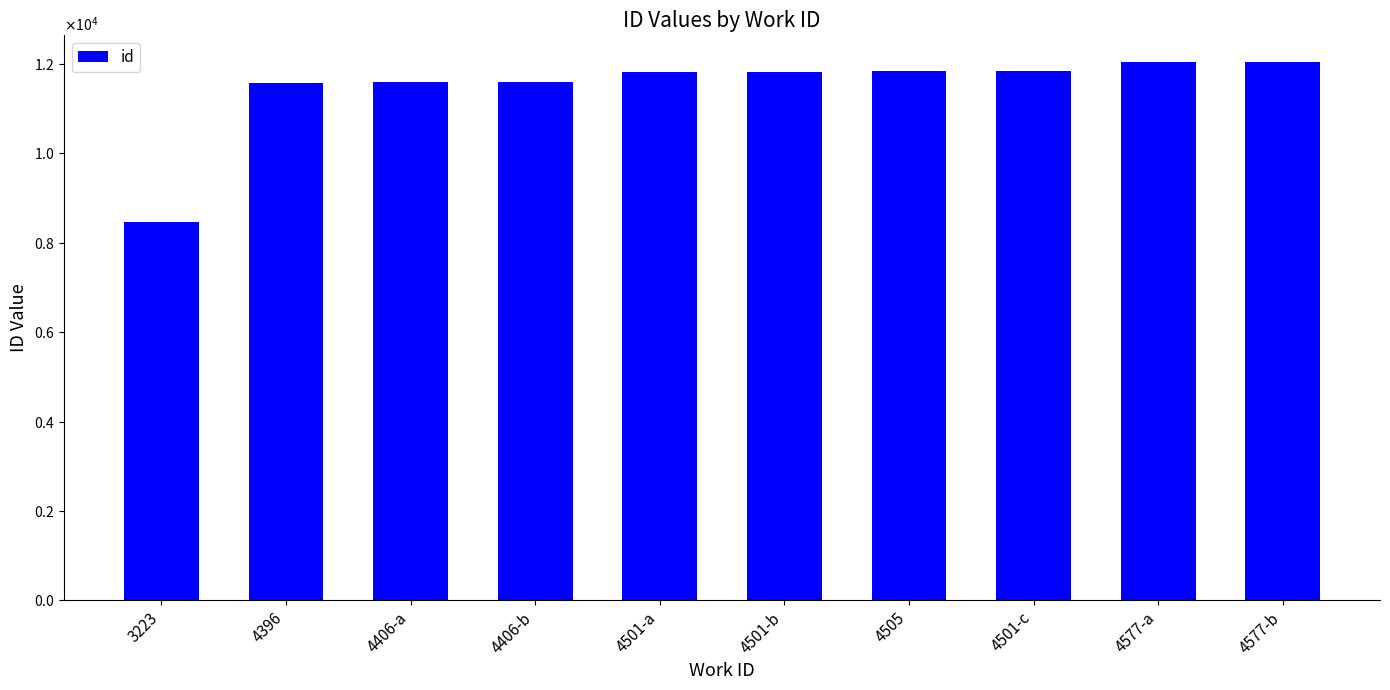

Are the bars horizontal?

No